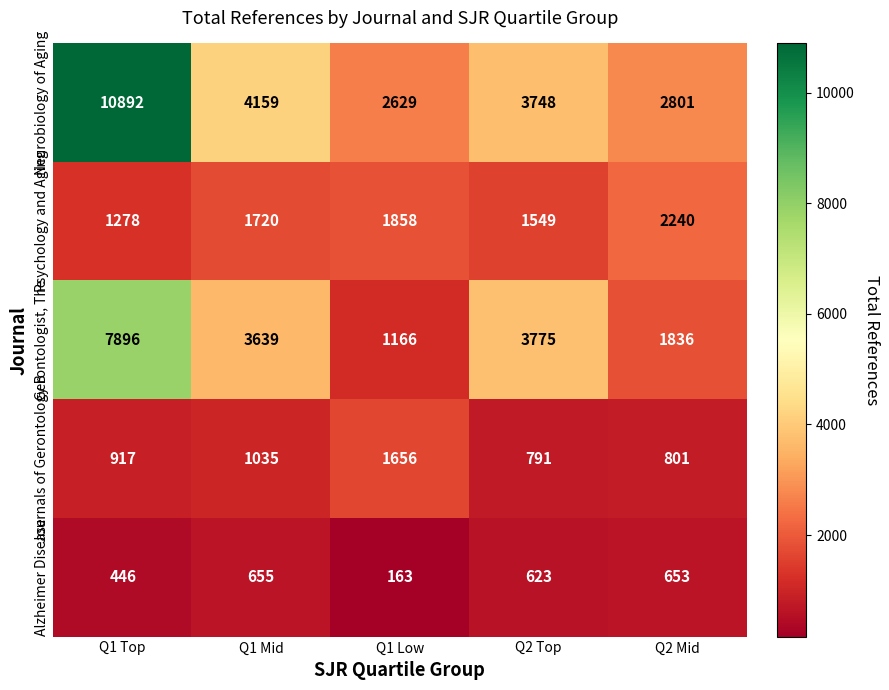

At which label is Neurobiology of Aging closest to 6760?

Q1 Mid